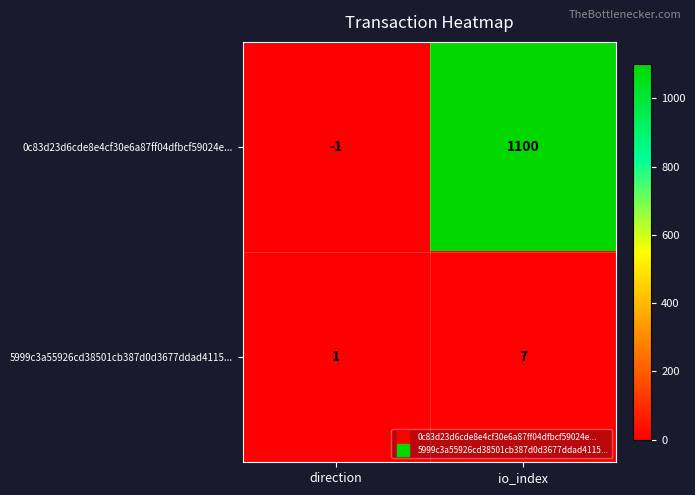

Reading left to right, transcribe all the data shown in this chart.

0c83d23d6cde8e4cf30e6a87ff04dfbcf59024e...: direction=-1	io_index=1100
5999c3a55926cd38501cb387d0d3677ddad4115...: direction=1	io_index=7